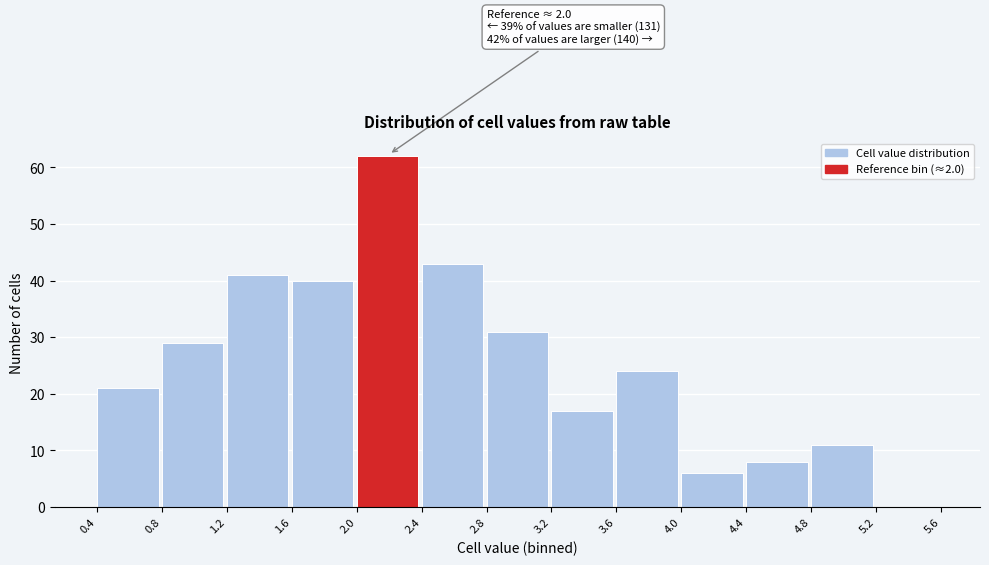

Over which range of the x-axis is the bar tallest?

2.0 to 2.4